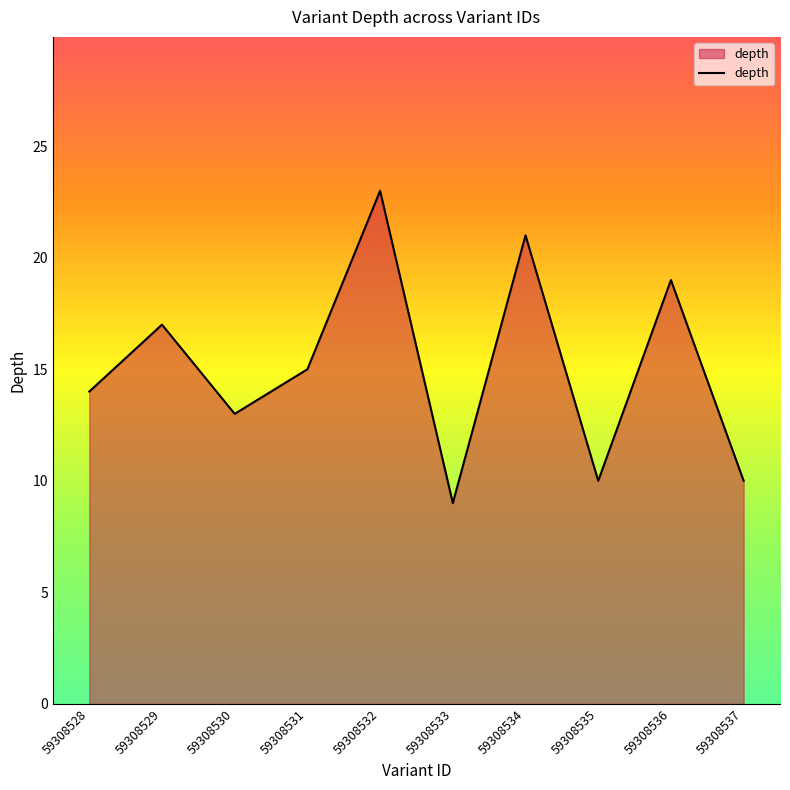

Reading right to left, what are all the values shown in this chart?

10	19	10	21	9	23	15	13	17	14